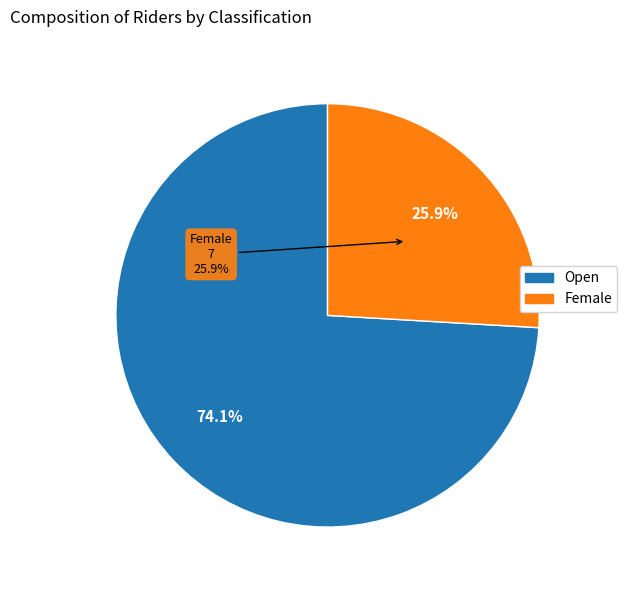

To the nearest percent, what is the difference between the largest and smallest slice percentages?

48%